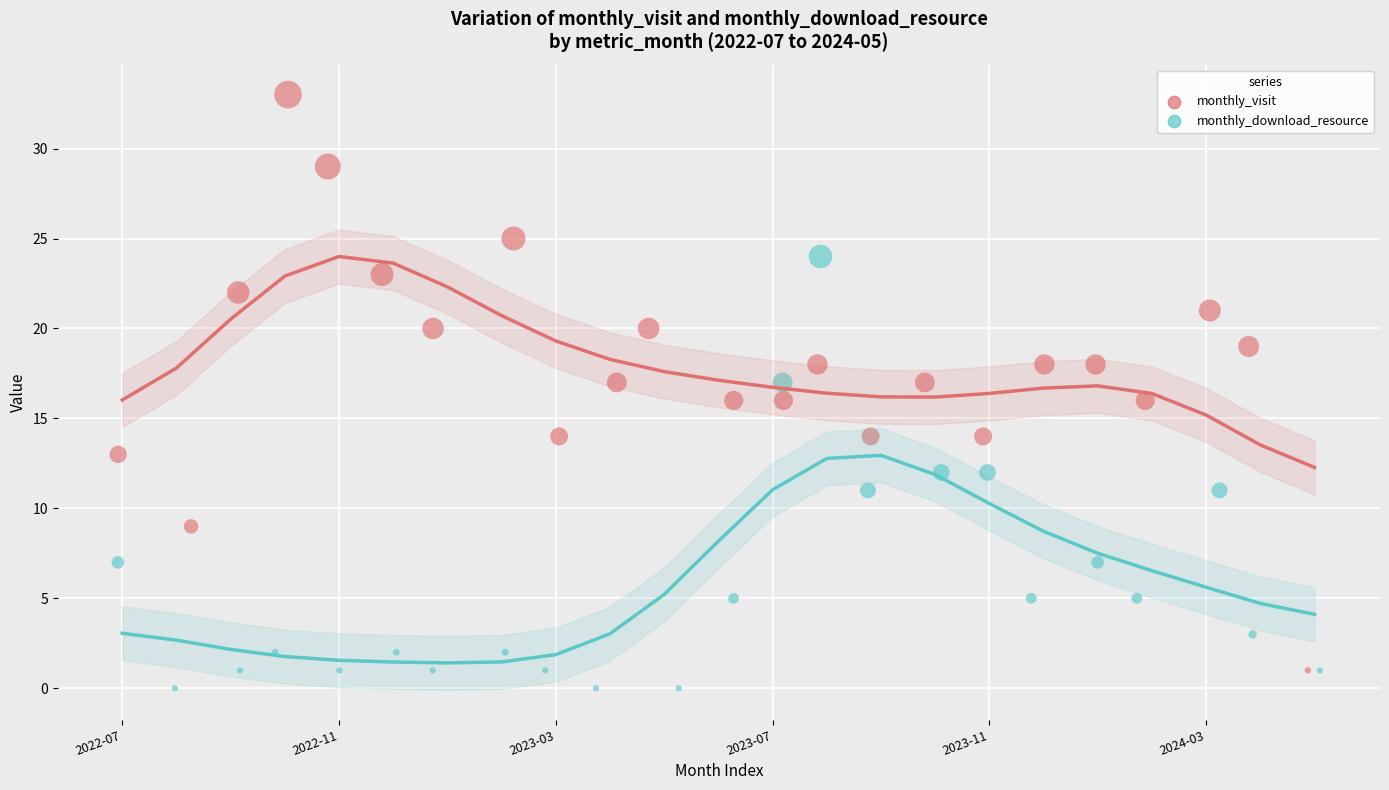

Which series reaches the maximum Y coordinate?

monthly_visit